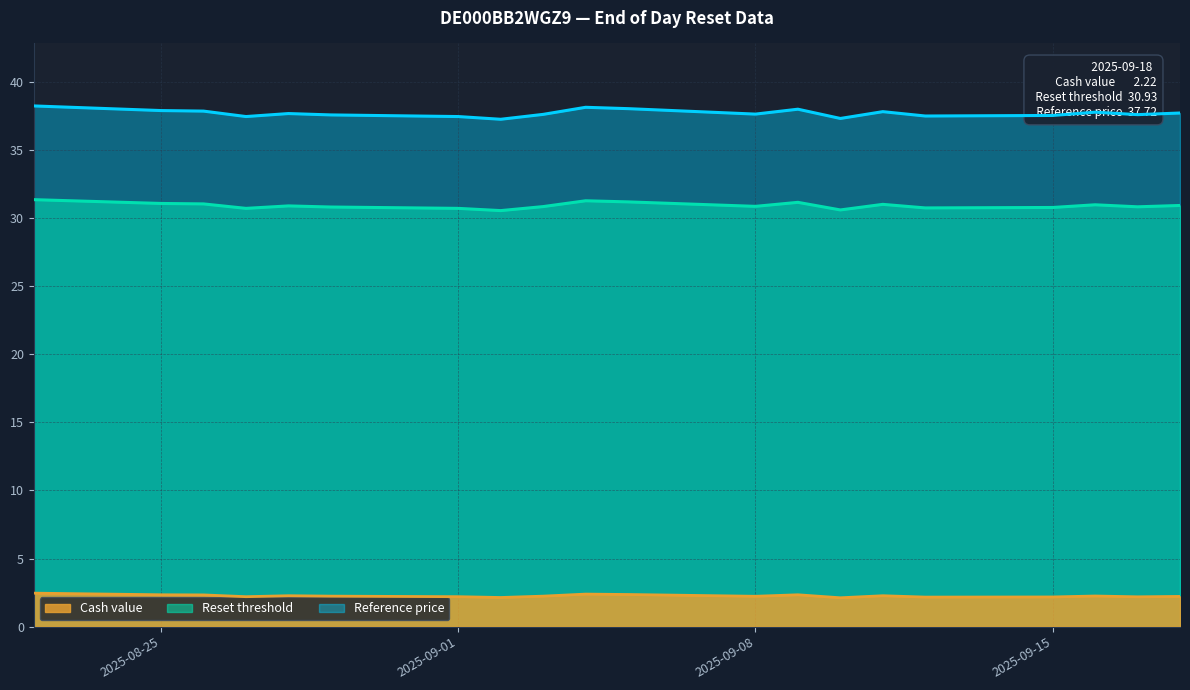

How many lines are shown in the chart?

3